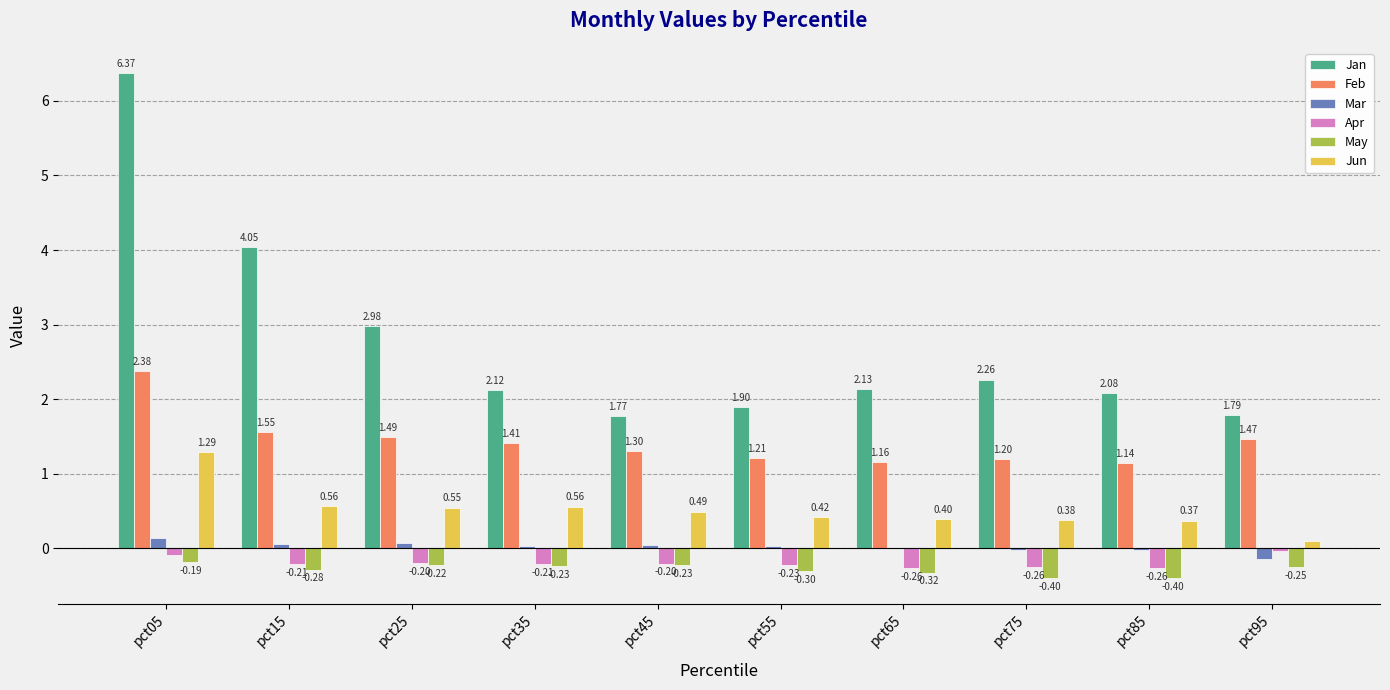

At which label does Apr reach its peak?

pct95